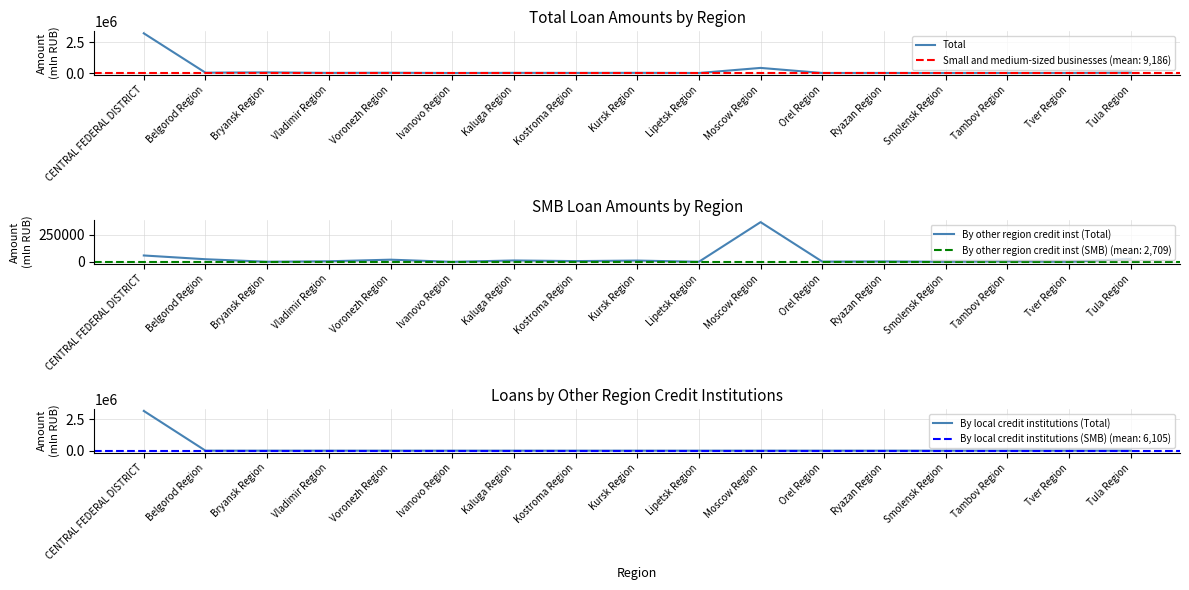

Reading left to right, list all the values displayed in this chart.

Total: CENTRAL FEDERAL DISTRICT=3219497	Belgorod Region=27162	Bryansk Region=52329	Vladimir Region=9440	Voronezh Region=22005	Ivanovo Region=406	Kaluga Region=12944	Kostroma Region=7281	Kursk Region=14737	Lipetsk Region=1410	Moscow Region=415021	Orel Region=2801	Ryazan Region=4772	Smolensk Region=1287	Tambov Region=5482	Tver Region=5183	Tula Region=28924
By other region credit inst (Total): CENTRAL FEDERAL DISTRICT=59337	Belgorod Region=24368	Bryansk Region=979	Vladimir Region=5363	Voronezh Region=20228	Ivanovo Region=181	Kaluga Region=12803	Kostroma Region=7107	Kursk Region=11895	Lipetsk Region=881	Moscow Region=369296	Orel Region=2077	Ryazan Region=3936	Smolensk Region=411	Tambov Region=5289	Tver Region=156	Tula Region=27905
By local credit institutions (Total): CENTRAL FEDERAL DISTRICT=3154205	Belgorod Region=11	Bryansk Region=0	Vladimir Region=0	Voronezh Region=0	Ivanovo Region=8	Kaluga Region=0	Kostroma Region=0	Kursk Region=0	Lipetsk Region=0	Moscow Region=280	Orel Region=0	Ryazan Region=0	Smolensk Region=0	Tambov Region=0	Tver Region=0	Tula Region=0